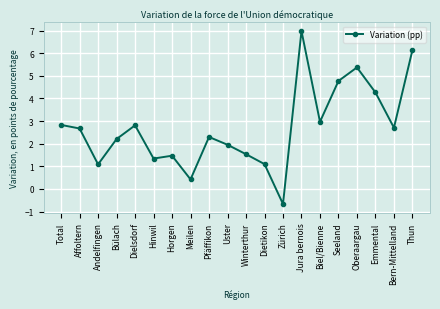

Which label corresponds to the smallest value in the chart?

Zürich